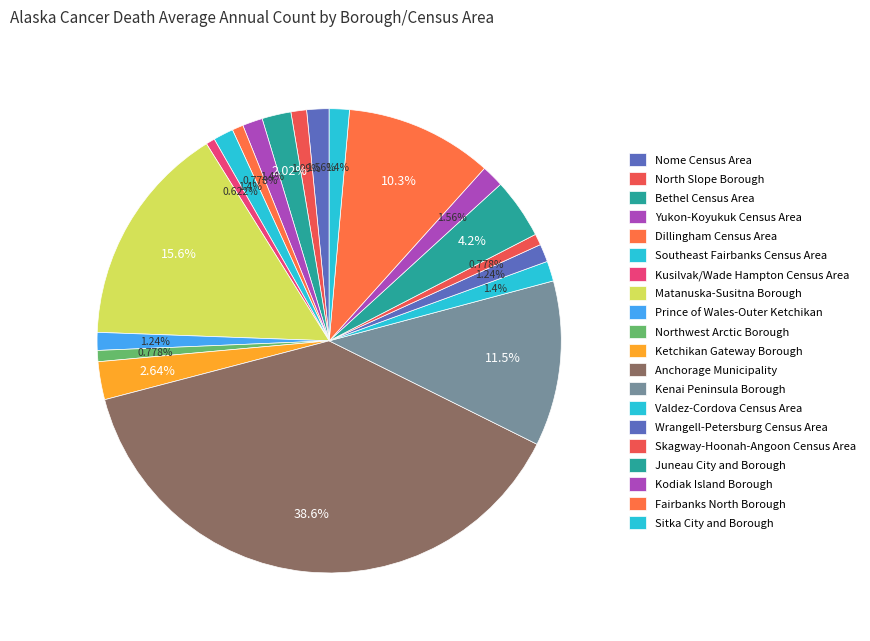

True or false: Wrangell-Petersburg Census Area accounts for 15% of the total.

False